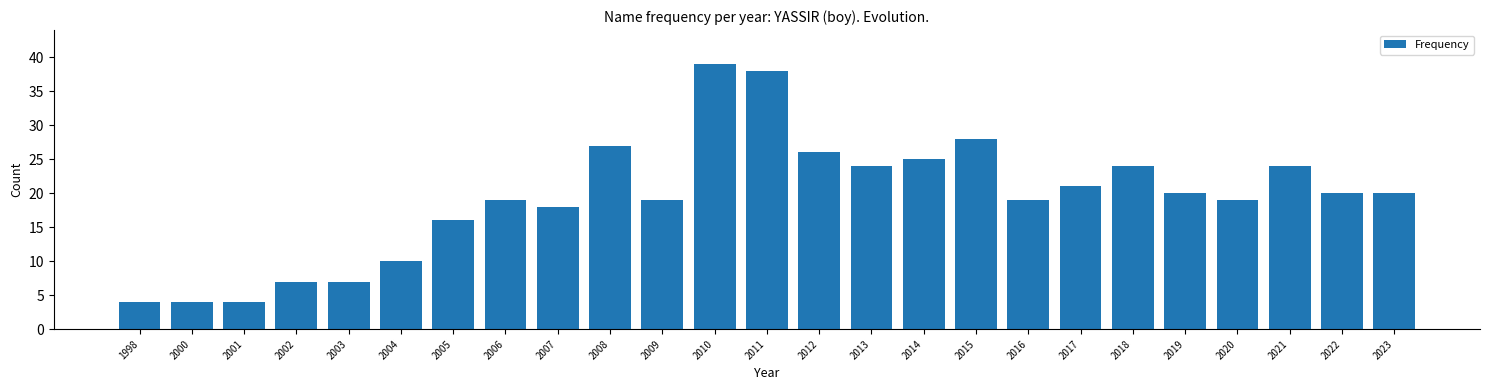

Reading left to right, what are all the values shown in this chart?

1998=4	2000=4	2001=4	2002=7	2003=7	2004=10	2005=16	2006=19	2007=18	2008=27	2009=19	2010=39	2011=38	2012=26	2013=24	2014=25	2015=28	2016=19	2017=21	2018=24	2019=20	2020=19	2021=24	2022=20	2023=20